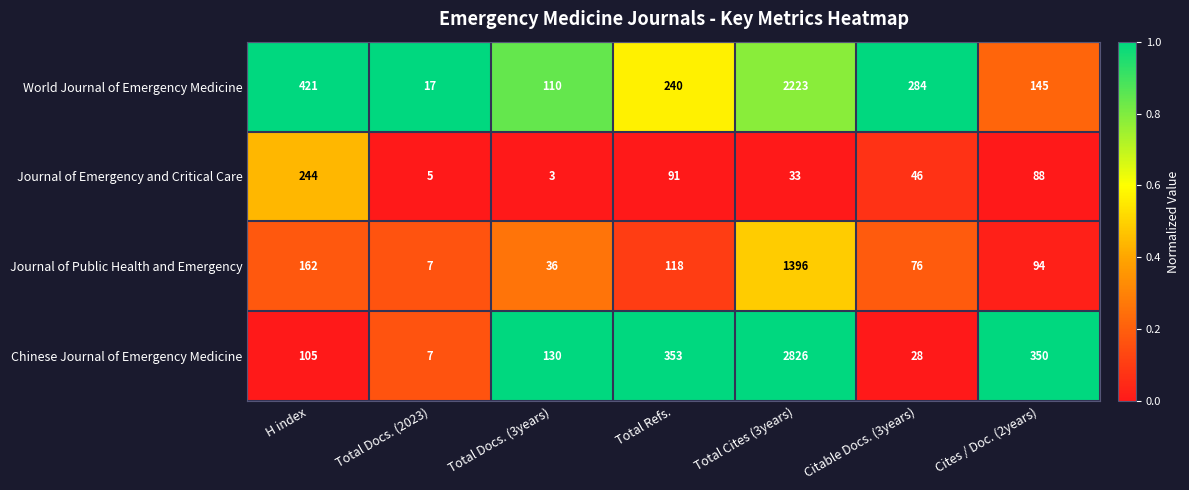

Rank the series at Cites / Doc. (2years) from lowest to highest value.

Journal of Emergency and Critical Care, Journal of Public Health and Emergency, World Journal of Emergency Medicine, Chinese Journal of Emergency Medicine